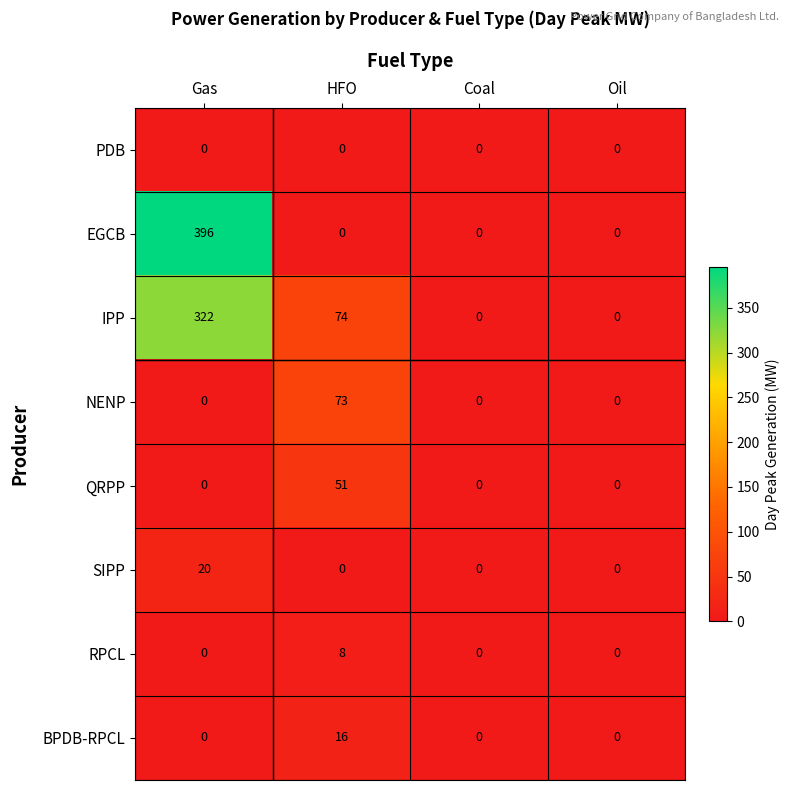

What is the difference between the IPP values at Coal and Gas?

322